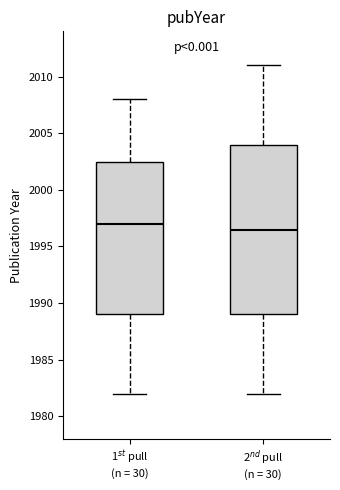

Comparing the boxes themselves (not the whiskers), which one is the tallest?

2$^{nd}$ pull (n = 30)